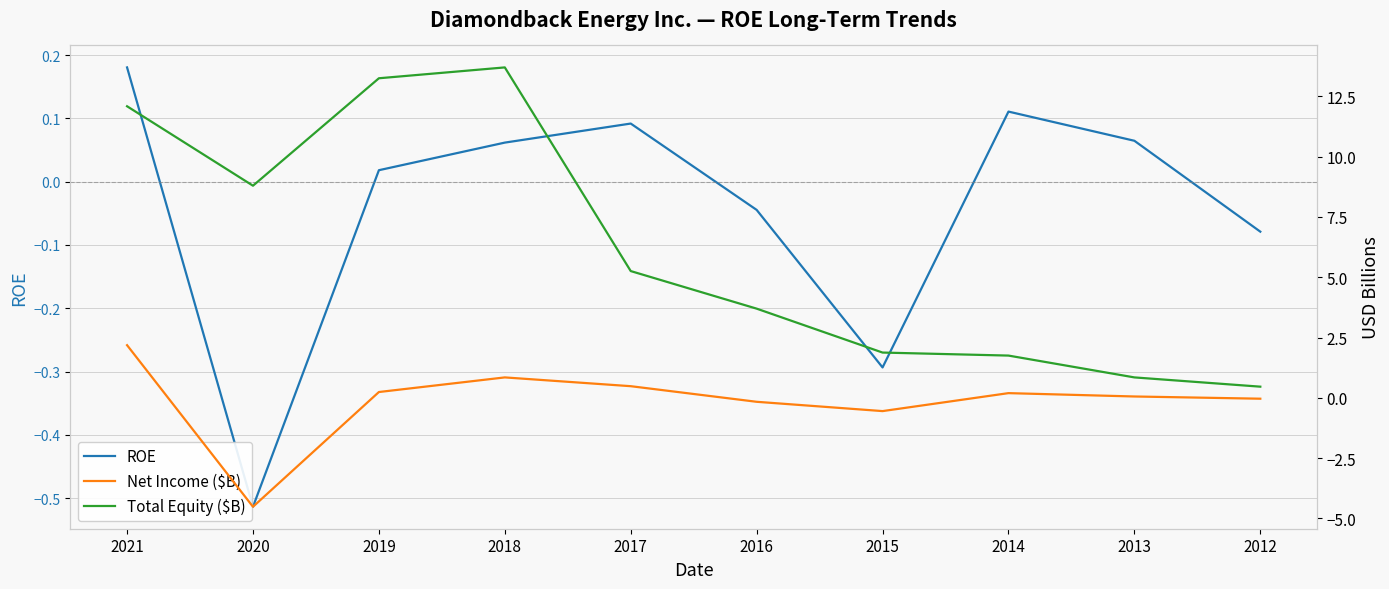

Which label corresponds to the largest value in the chart?

2018